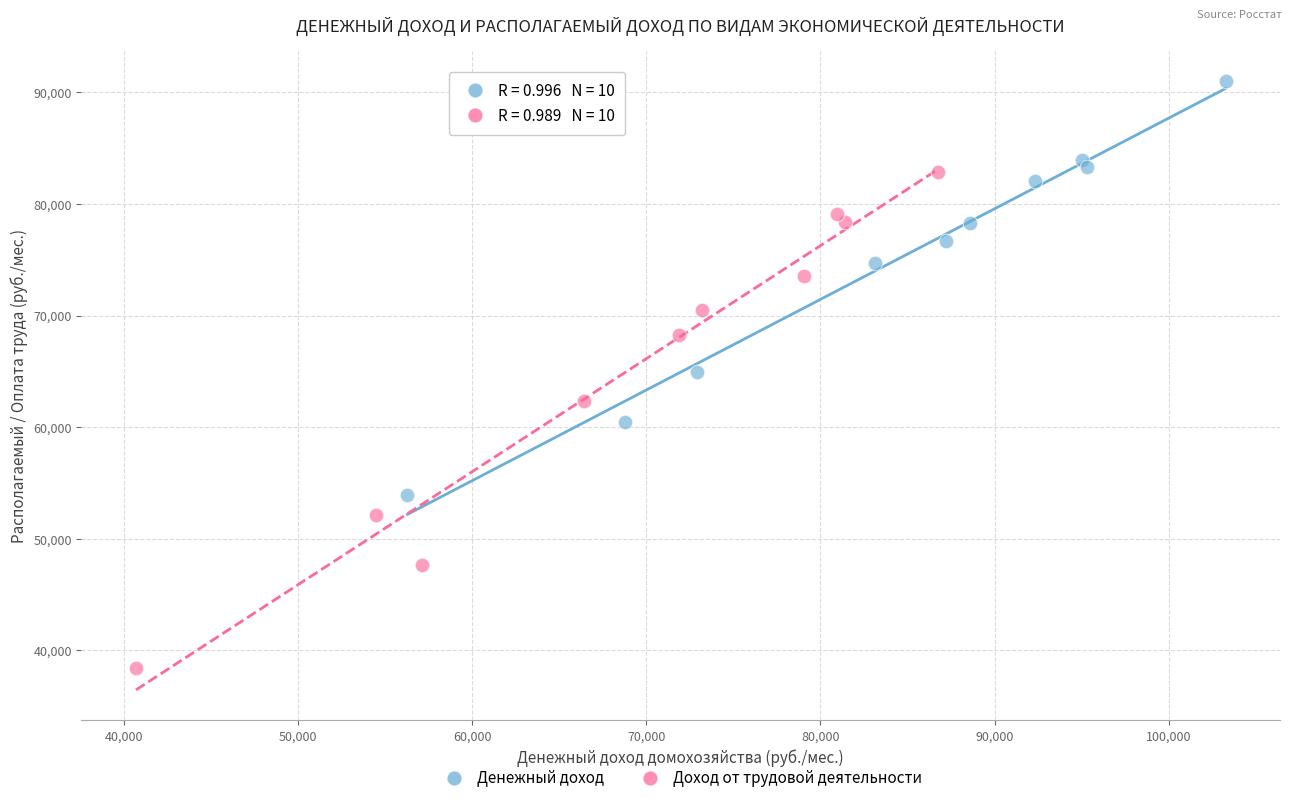

Which series reaches the maximum Y coordinate?

Денежный доход